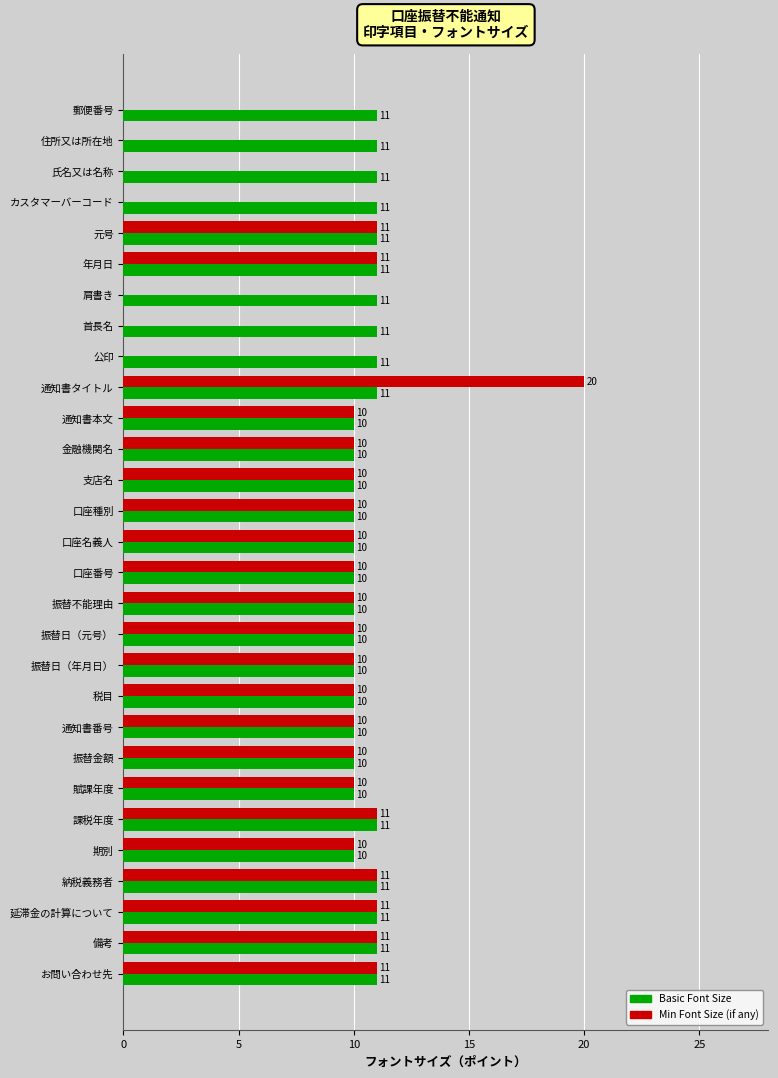

Which label corresponds to the largest value in the chart?

通知書タイトル